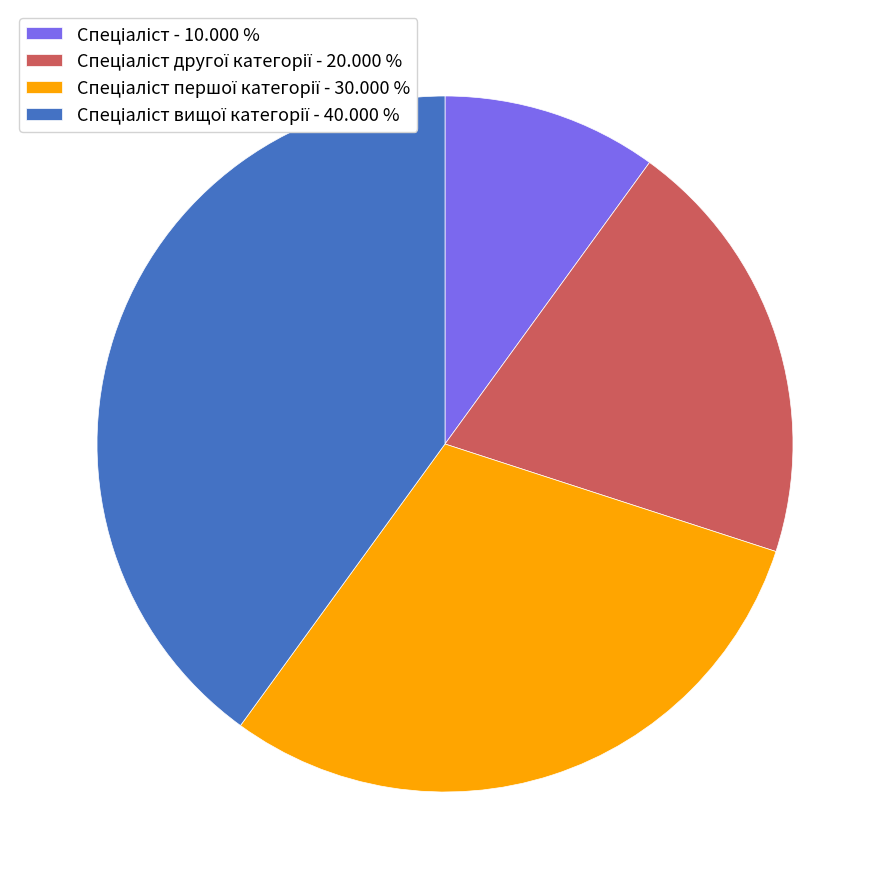

How many slices are in this pie chart?

4